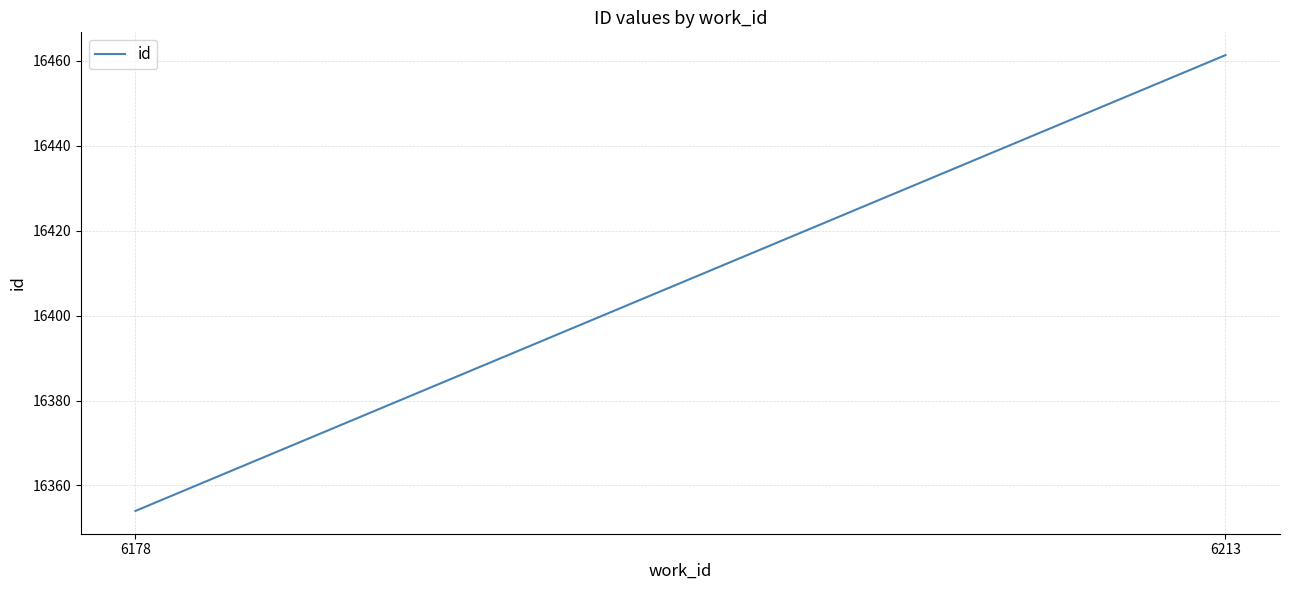

Is it true that the value at 6178 is 16354.0?

True